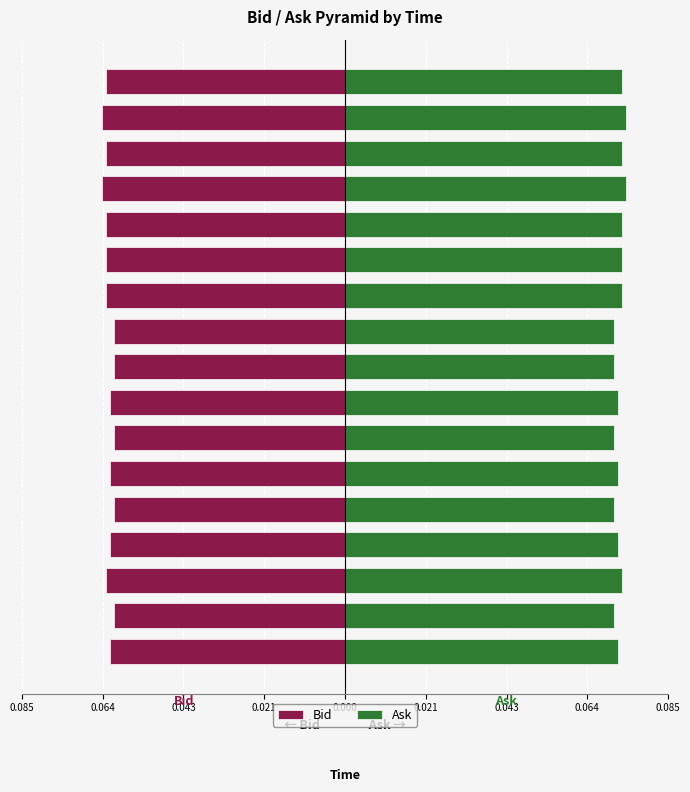

Rank the series by their maximum value, from lowest to highest.

Bid, Ask